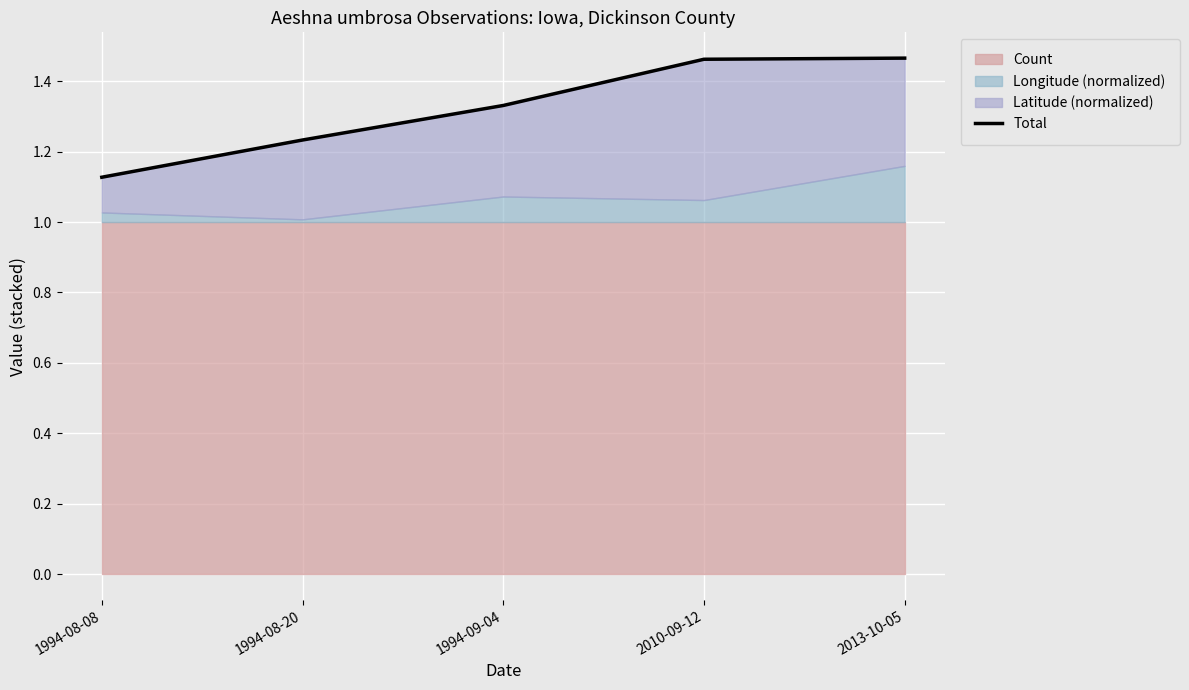

What is the label of the 5th point from the left?

2013-10-05